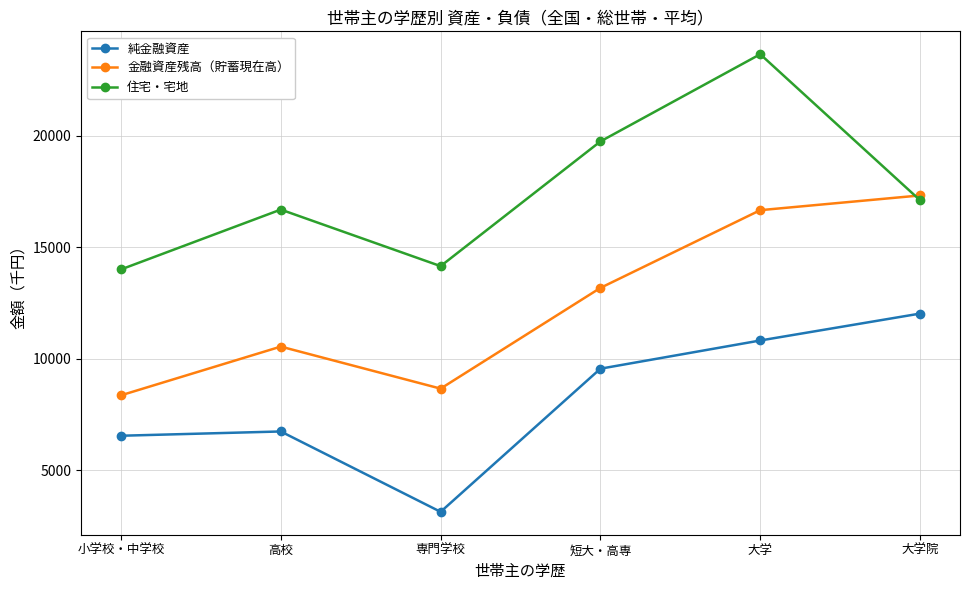

How many lines are shown in the chart?

3